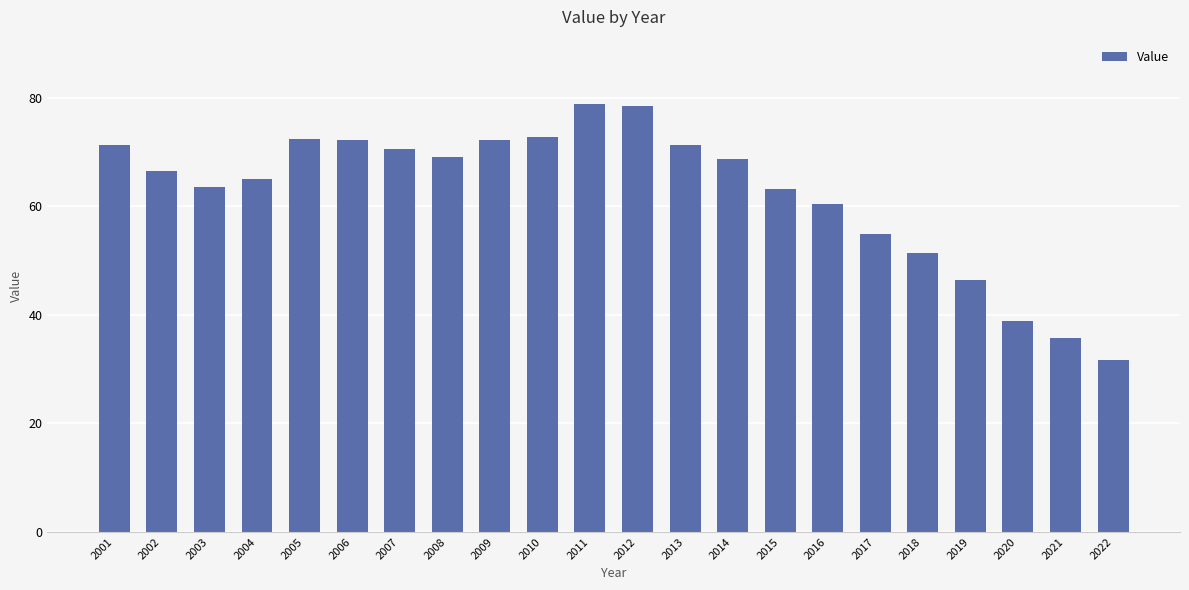

Which has a higher value, 2005 or 2008?

2005